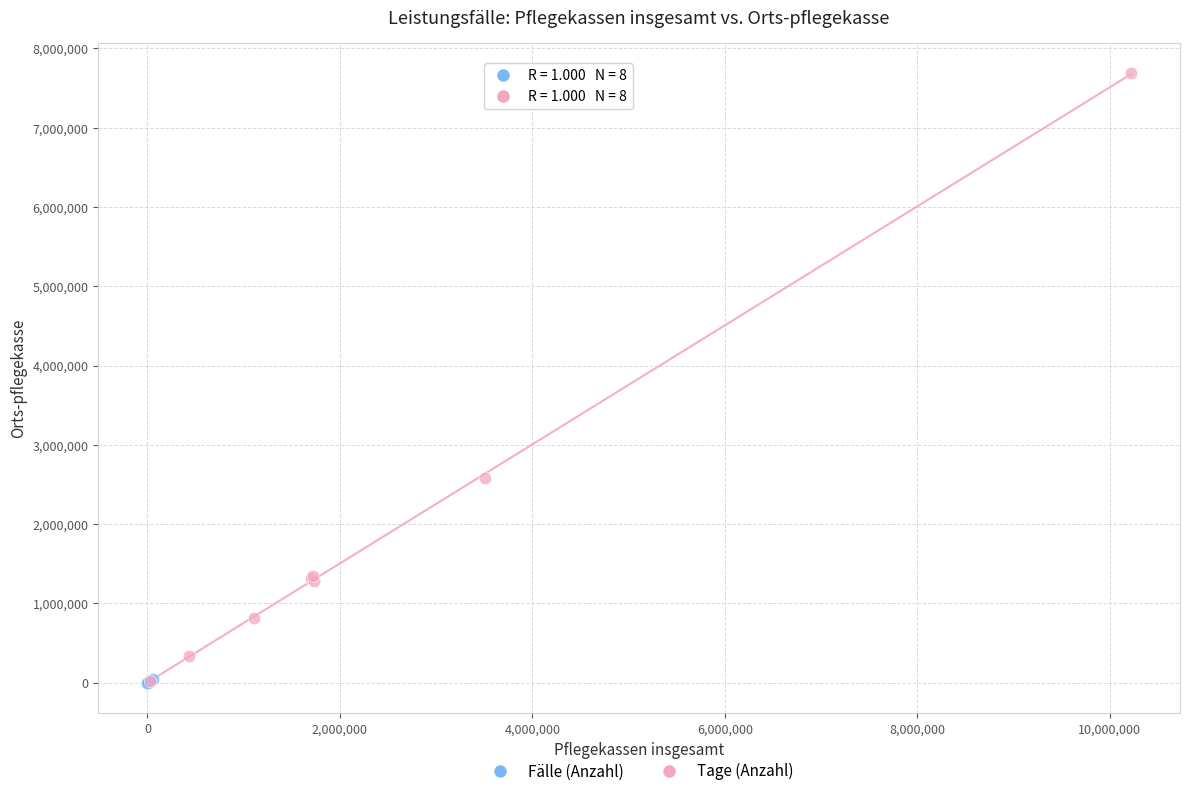

Which series contains the highest Y value?

Tage (Anzahl)